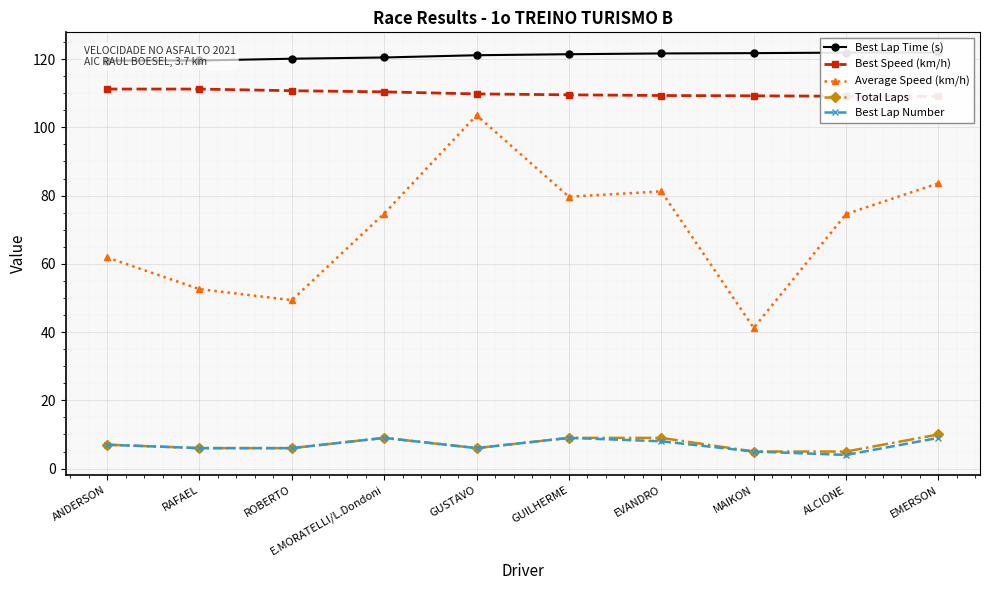

Rank the series at EMERSON from lowest to highest value.

Best Lap Number, Total Laps, Average Speed (km/h), Best Speed (km/h), Best Lap Time (s)